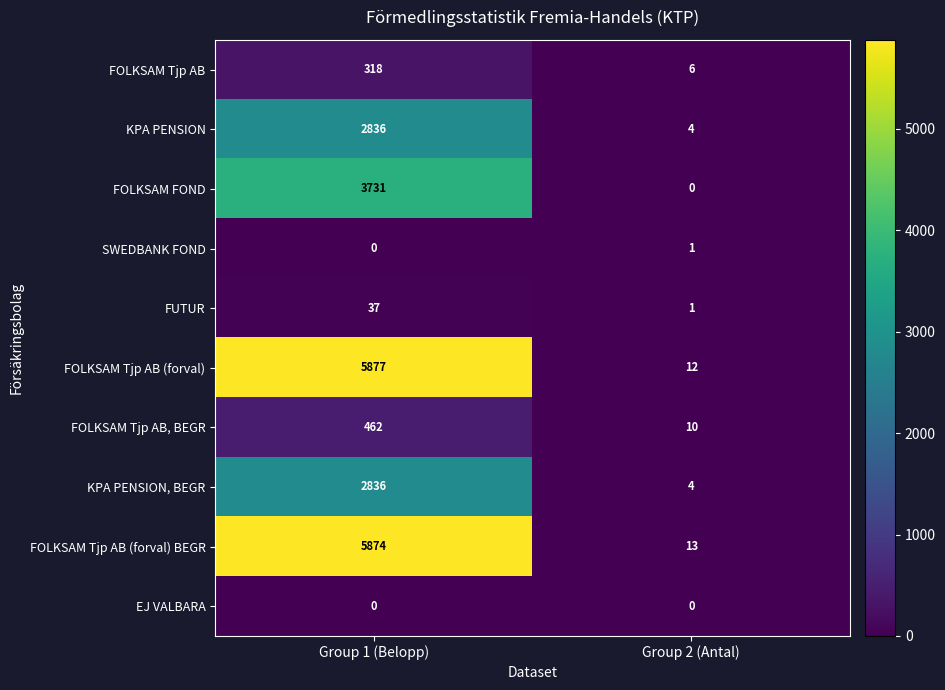

What is the spread (max minus min) of values at Group 2 (Antal)?

13